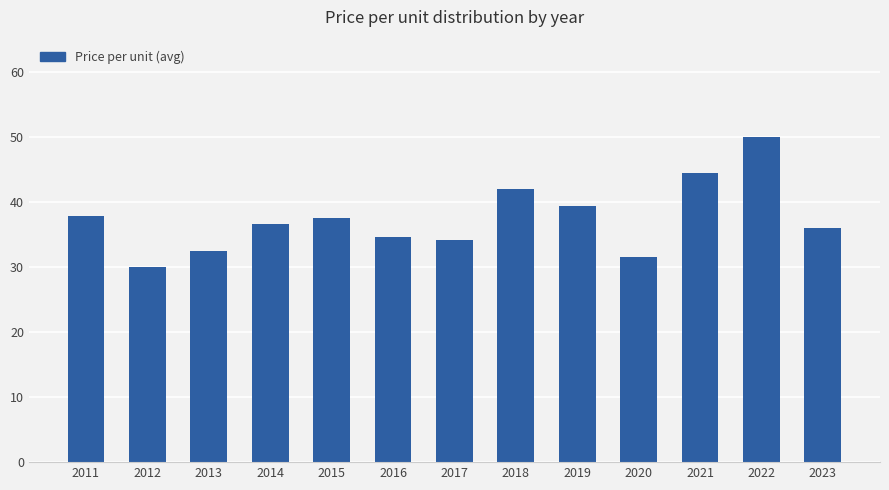

What is the sum of all values?

487.1